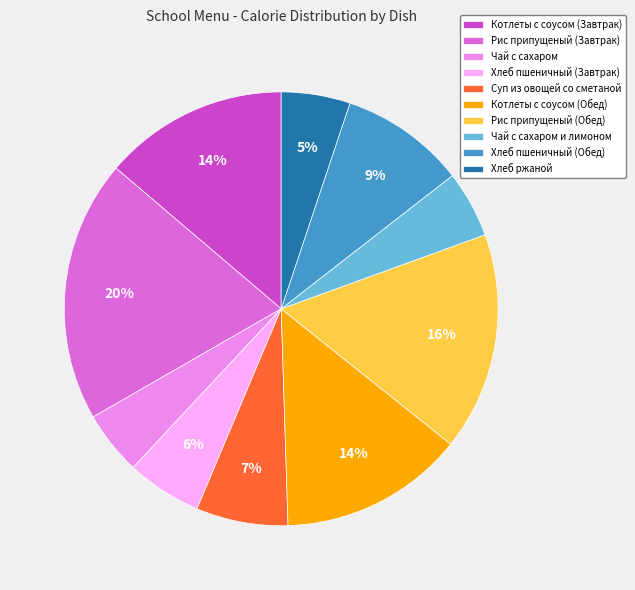

Does Рис припущеный (Завтрак) account for over 50% of the chart?

No